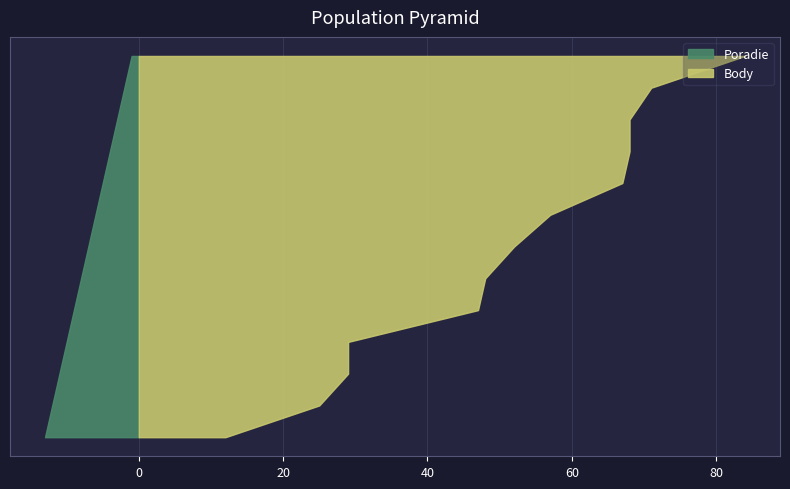

Reading right to left, what are all the values shown in this chart?

Poradie: Jankovič Peter=13	ko Ivan=12	Polnota Ivan=11	Žiak Milan=10	Korszu Peter=9	Karol Ivan=8	Brano Peter=7	bitov Ivan=6	Karovič Martin=5	kytnar Ivan=4	Žember Ivan=3	koč Ivan=2	betik Ivan=1
Body: Jankovič Peter=12	ko Ivan=25	Polnota Ivan=29	Žiak Milan=29	Korszu Peter=47	Karol Ivan=48	Brano Peter=52	bitov Ivan=57	Karovič Martin=67	kytnar Ivan=68	Žember Ivan=68	koč Ivan=71	betik Ivan=84